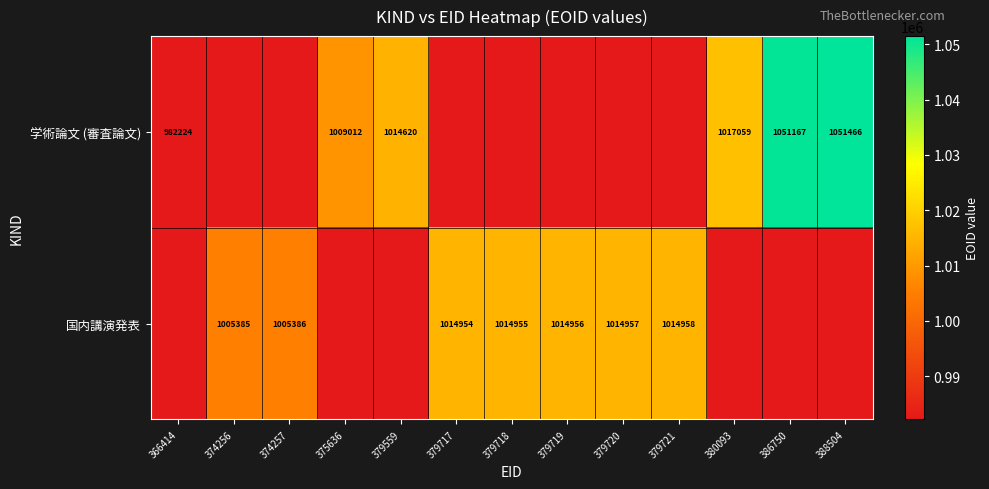

The 学術論文 (審査論文) series shows 1051466 at 388504. True or false?

True